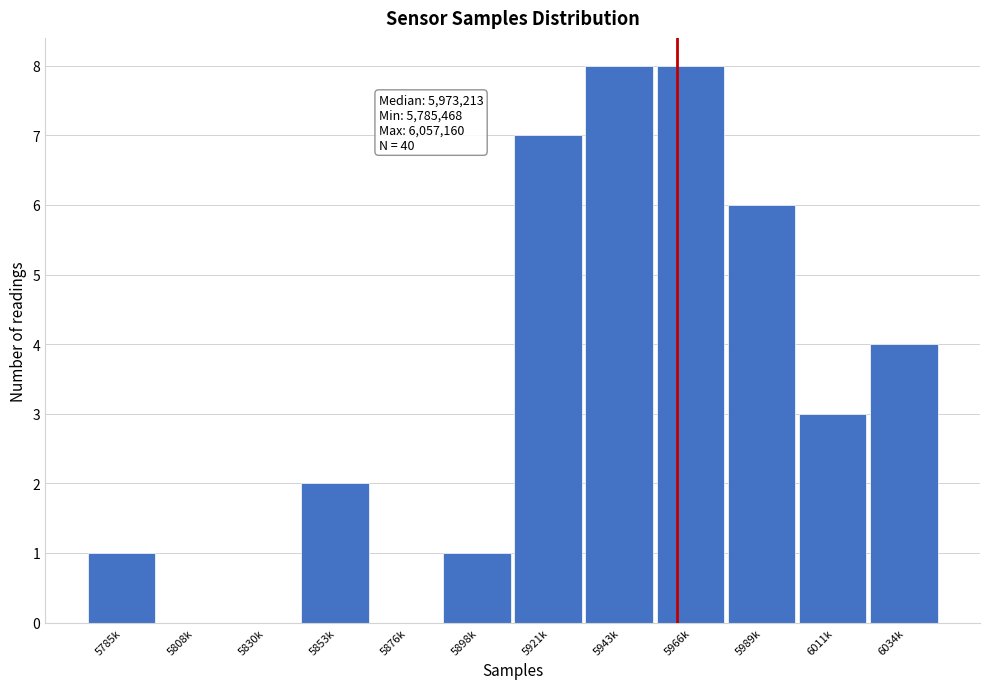

Reading left to right, list all the values displayed in this chart.

5785k=1	5808k=0	5830k=0	5853k=2	5876k=0	5898k=1	5921k=7	5943k=8	5966k=8	5989k=6	6011k=3	6034k=4